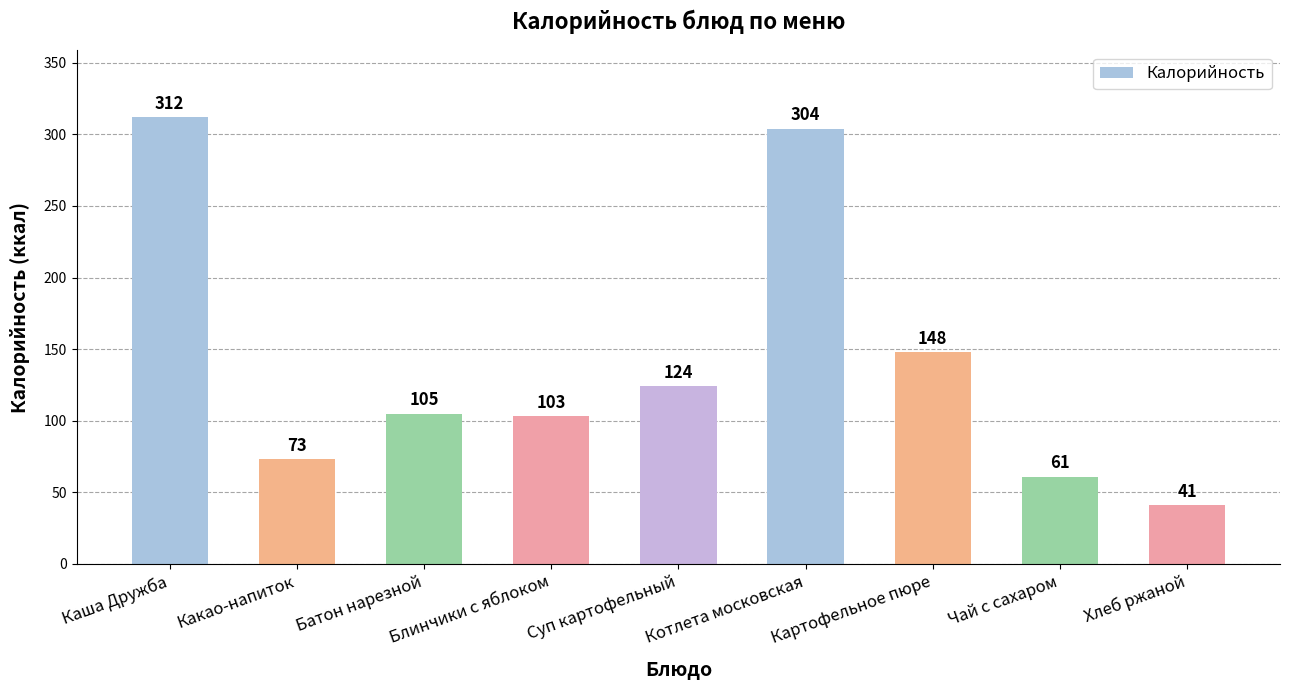

What is the label of the 8th bar from the right?

Какао-напиток